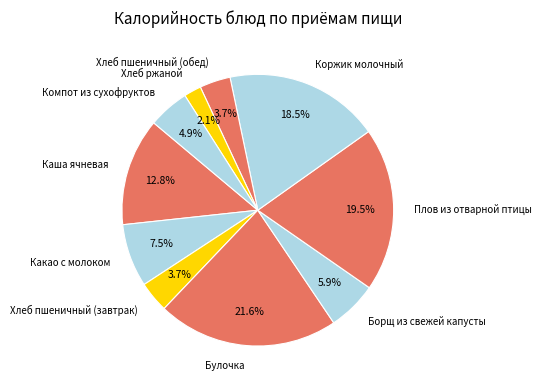

How many slices are in this pie chart?

10